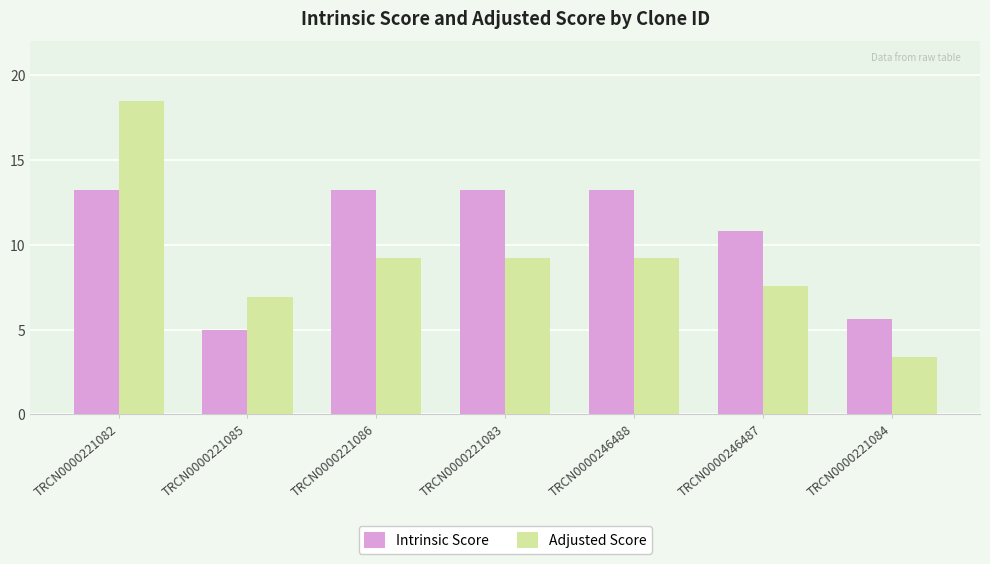

Which series changed the most between TRCN0000221083 and TRCN0000246487?

Intrinsic Score